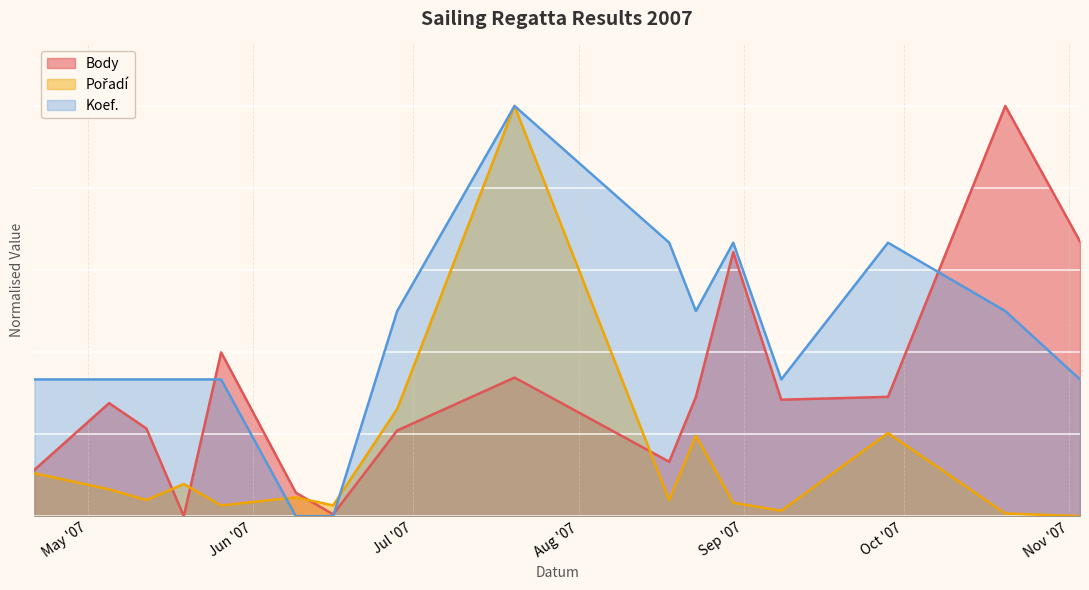

Reading left to right, what are all the values shown in this chart?

Body: 0.1	0.3	0.2	0.0	0.4	0.1	0.0	0.2	0.3	0.1	0.3	0.6	0.3	0.3	1.0	0.7
Pořadí: 0.1	0.1	0.0	0.1	0.0	0.0	0.0	0.3	1.0	0.0	0.2	0.0	0.0	0.2	0.0	0.0
Koef.: 0.3	0.3	0.3	0.3	0.3	0.0	0.0	0.5	1.0	0.7	0.5	0.7	0.3	0.7	0.5	0.3